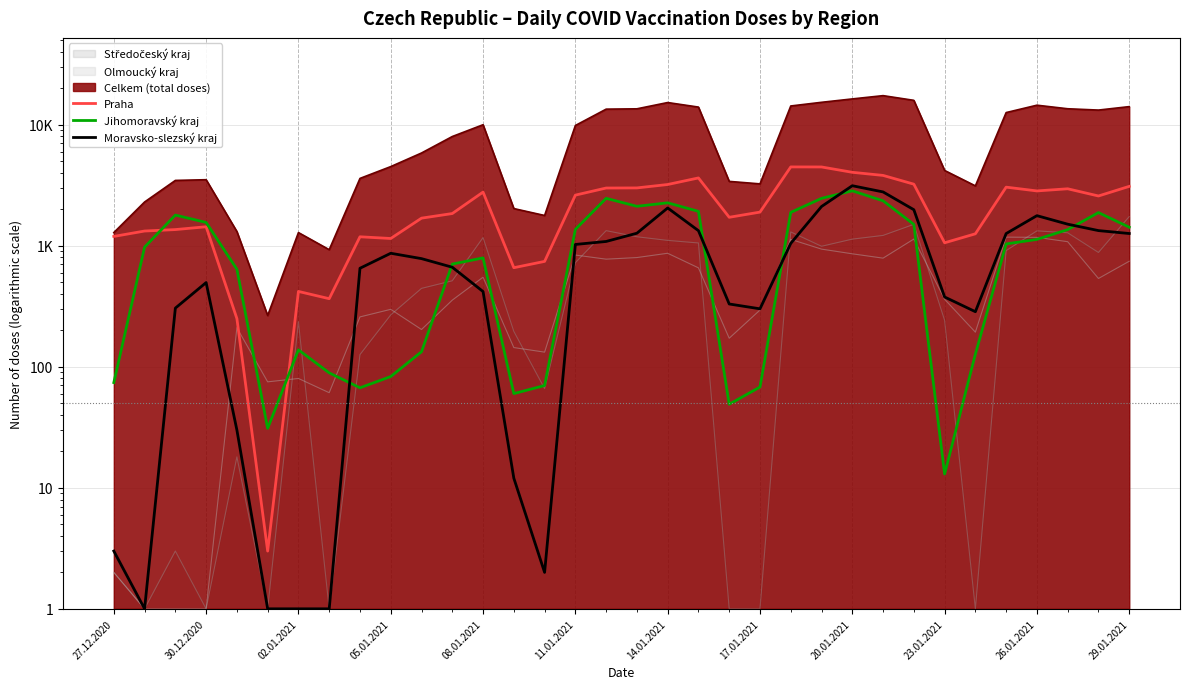

In Jihomoravský kraj, how many points are lower than both neighbors (excluding endpoints)?

6